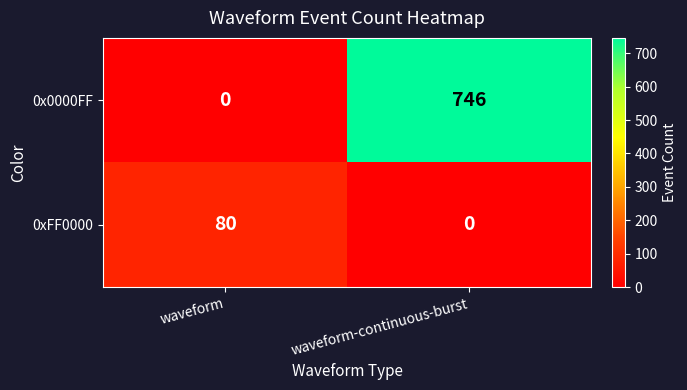

At waveform-continuous-burst, list the series in order from largest to smallest.

0x0000FF, 0xFF0000